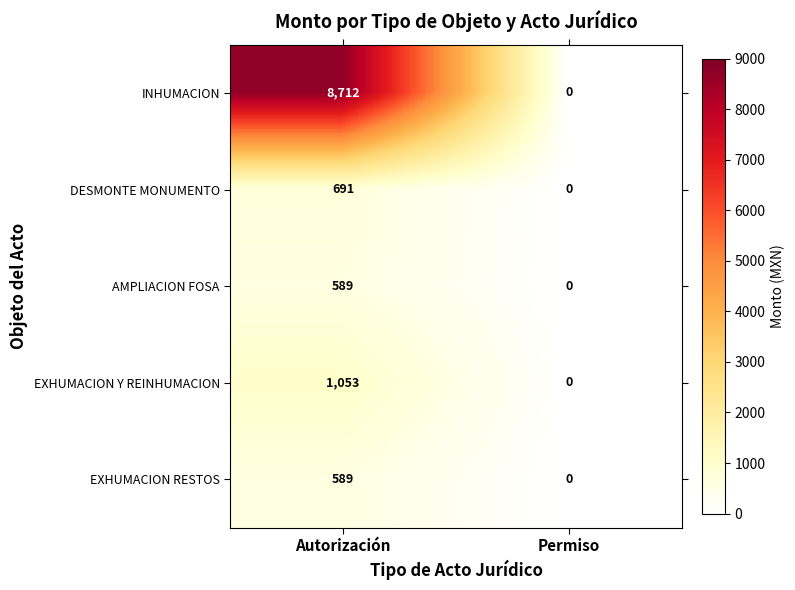

What is the approximate value of DESMONTE MONUMENTO at Autorización, to the nearest 100?

700